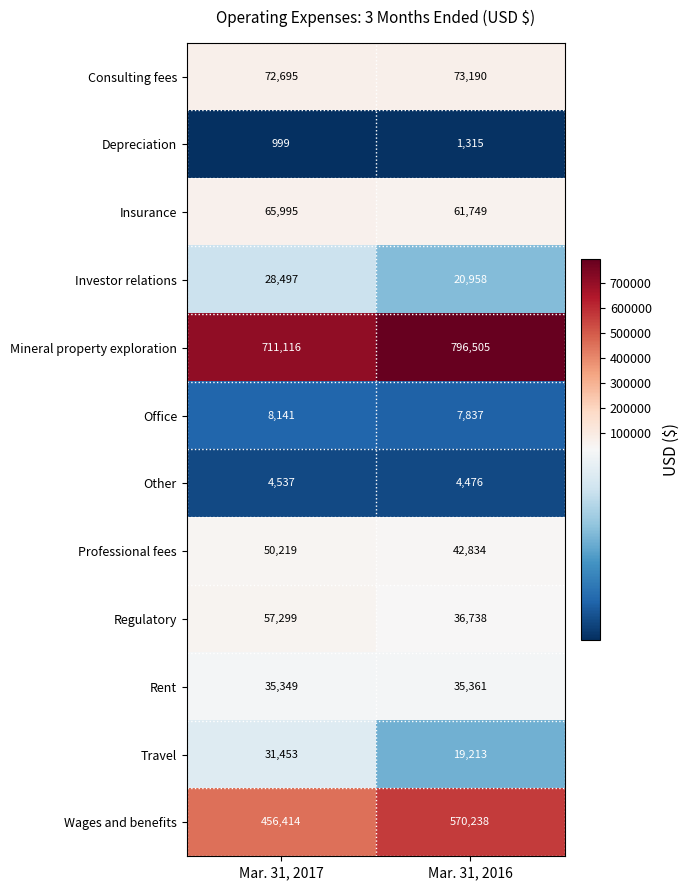

What is the minimum value shown in the chart?

999